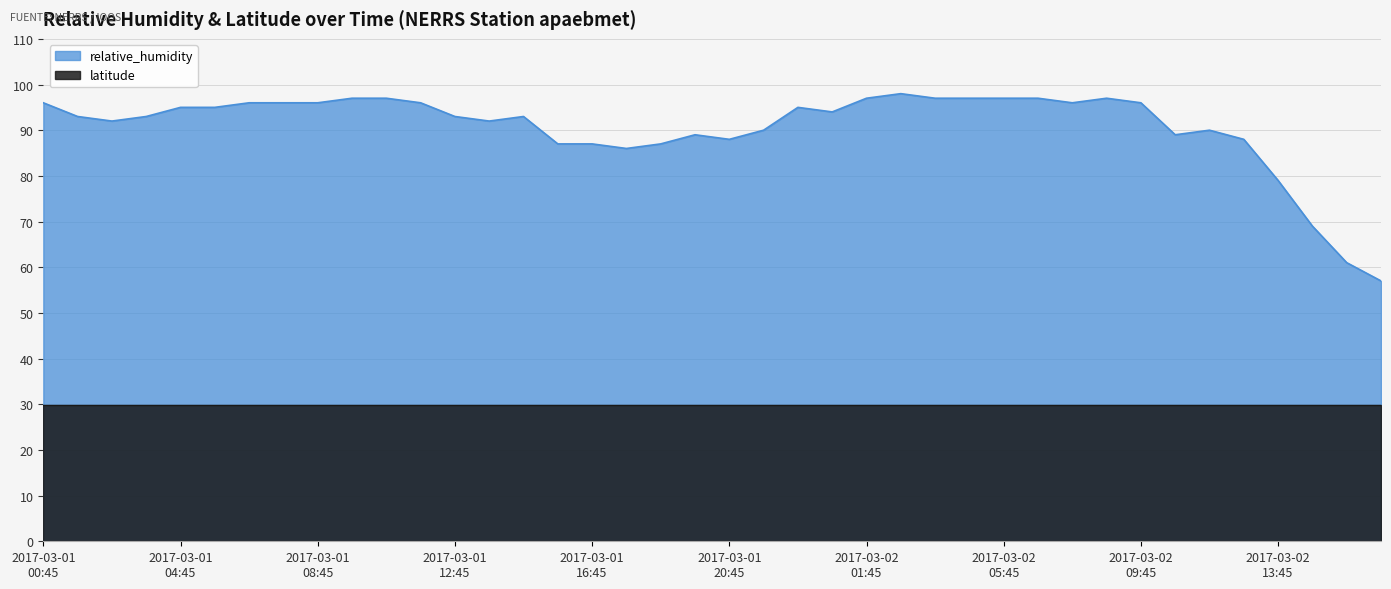

How many points are lower than both their immediate neighbors (excluding endpoints)?

7